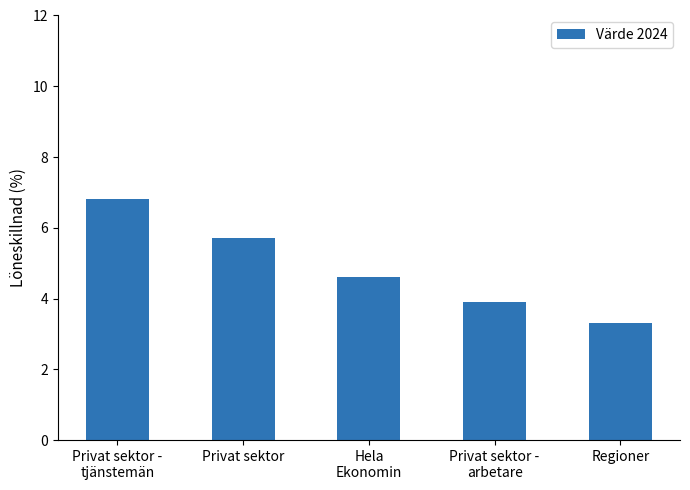

Between Regioner and Privat sektor -
tjänstemän, which is larger?

Privat sektor -
tjänstemän